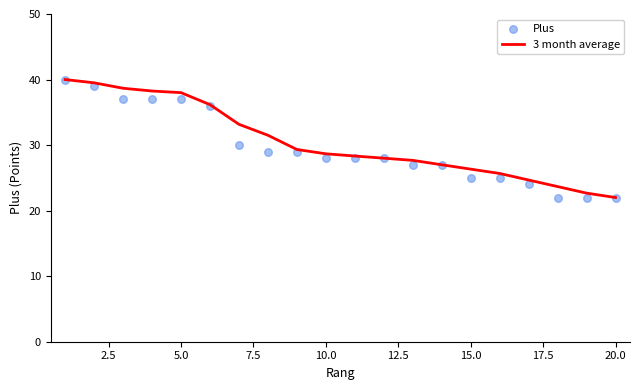

What are all the series names shown in the legend?

3 month average, Plus